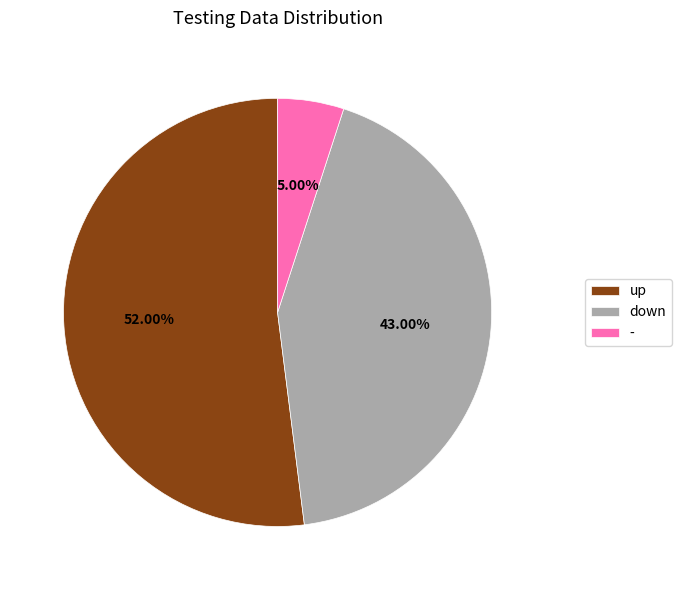

To the nearest percent, what is the average slice percentage?

33%